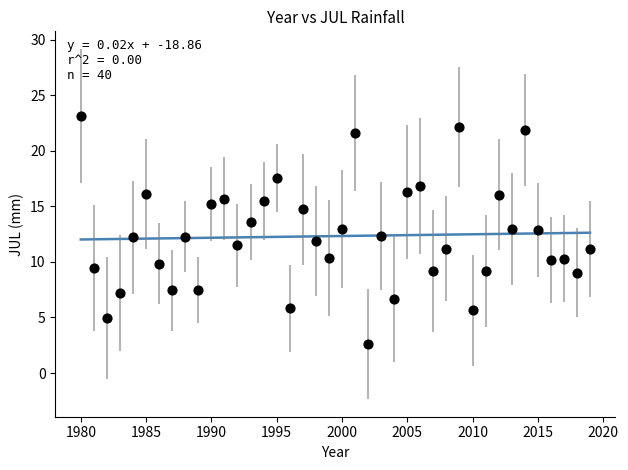

What is the range of Y values (max minus min)?

20.5